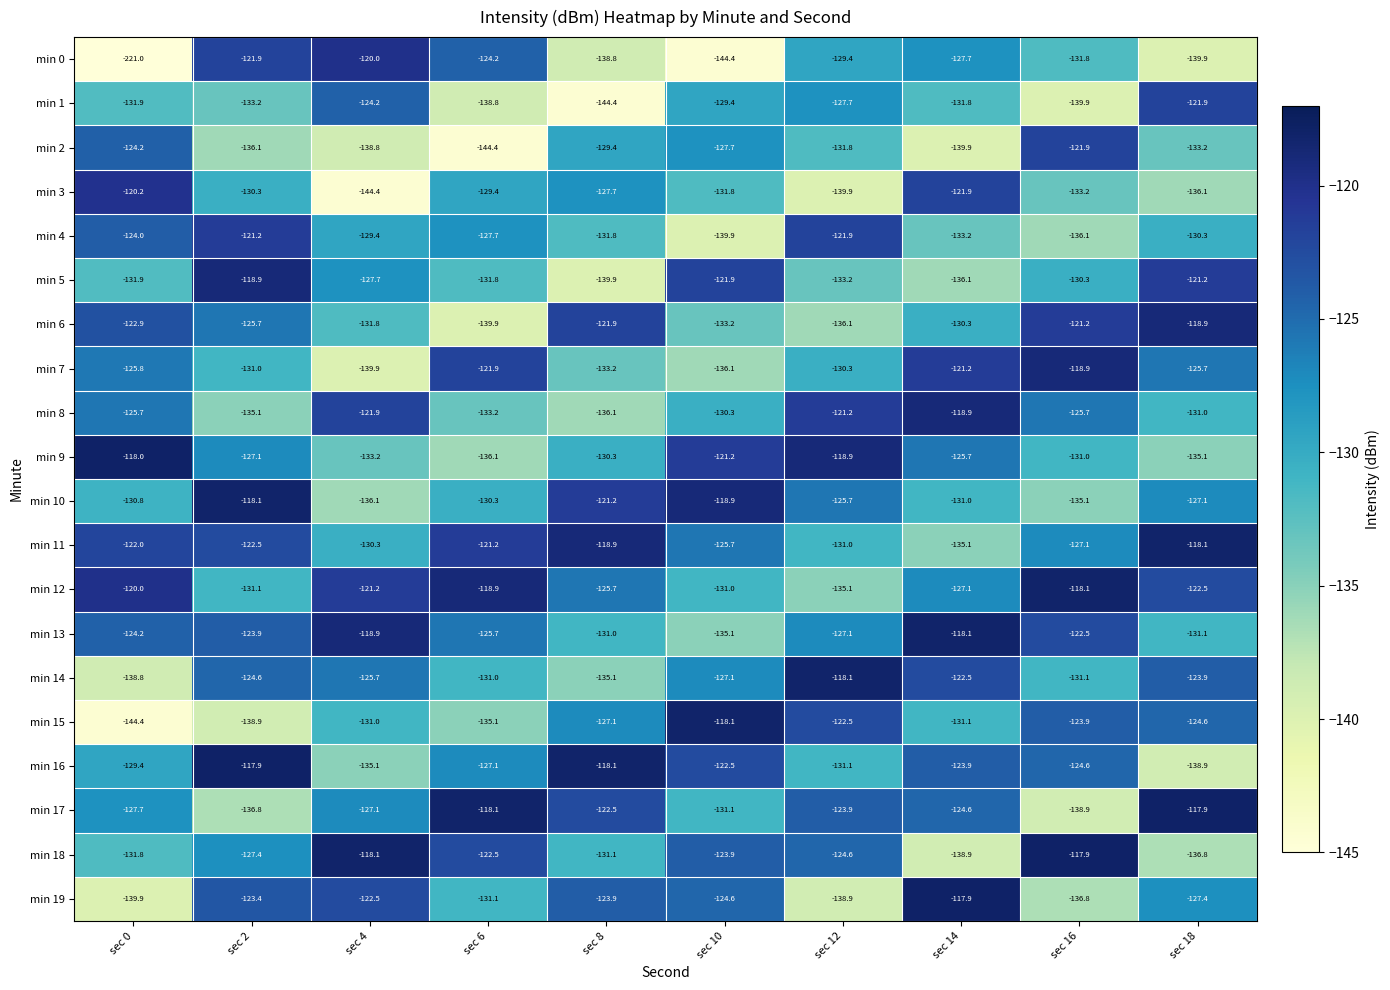

What is the maximum value shown in the chart?

-117.9